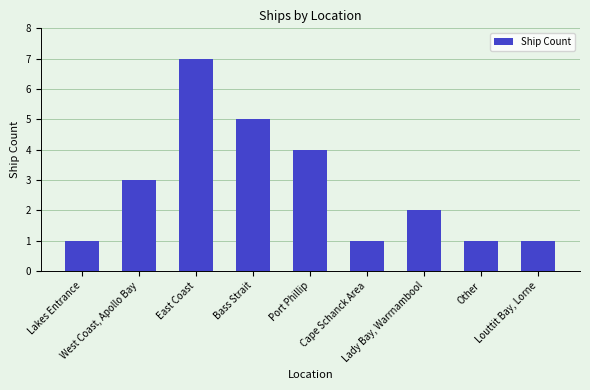

What is the average value?

3